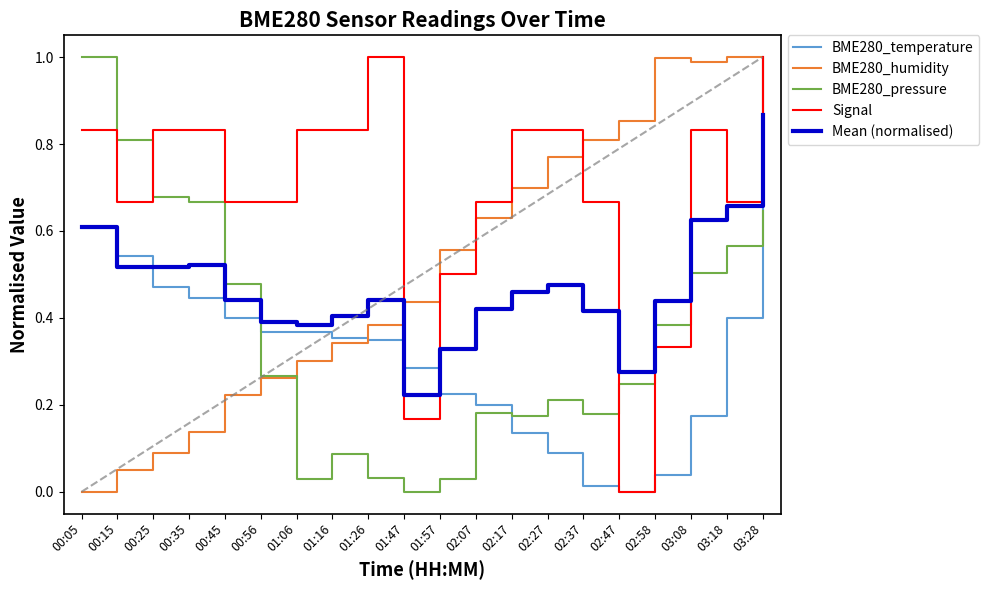

Rank the series at 02:58 from lowest to highest value.

BME280_temperature, Signal, BME280_pressure, Mean (normalised), BME280_humidity